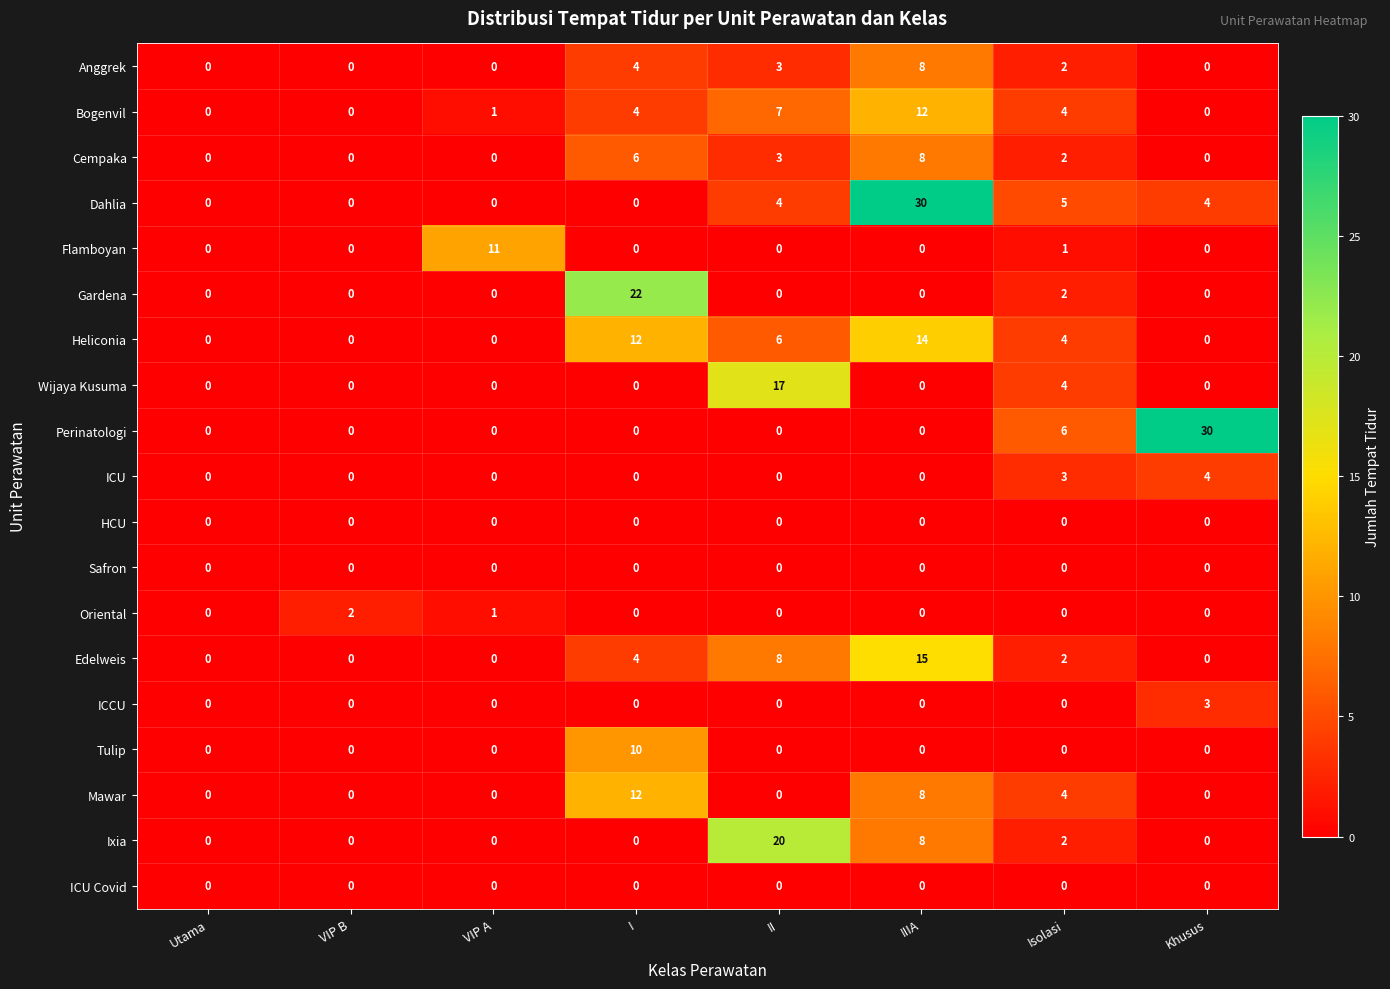

How many Mawar values are between 0 and 8?

7